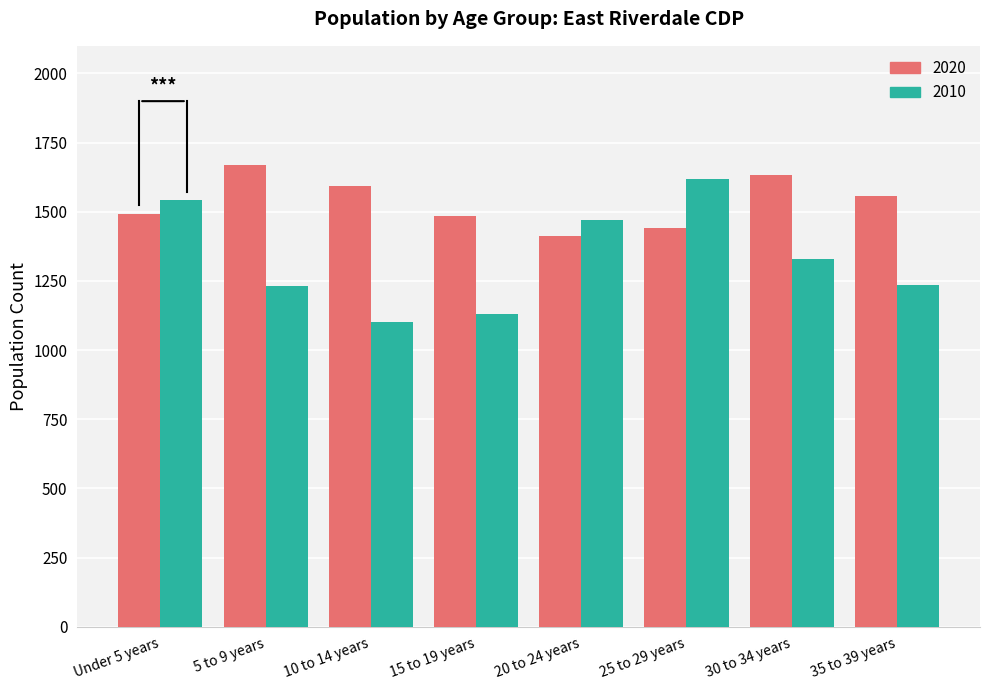

Rank the series by their maximum value, from lowest to highest.

2010, 2020